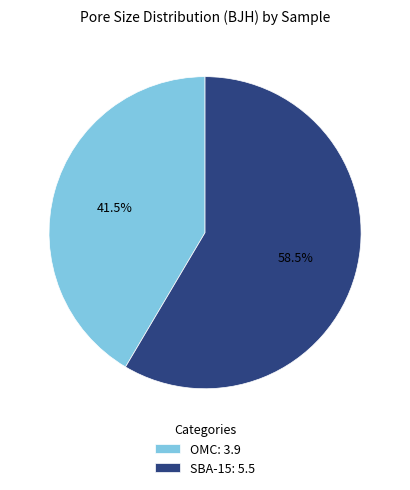

What percentage do SBA-15 and OMC together represent?

100.0%